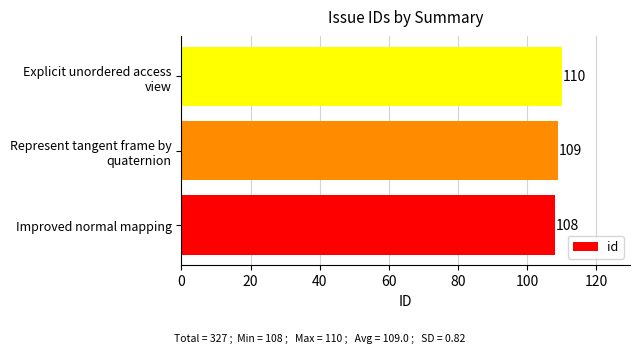

Count the values in the range 108 to 110.

3